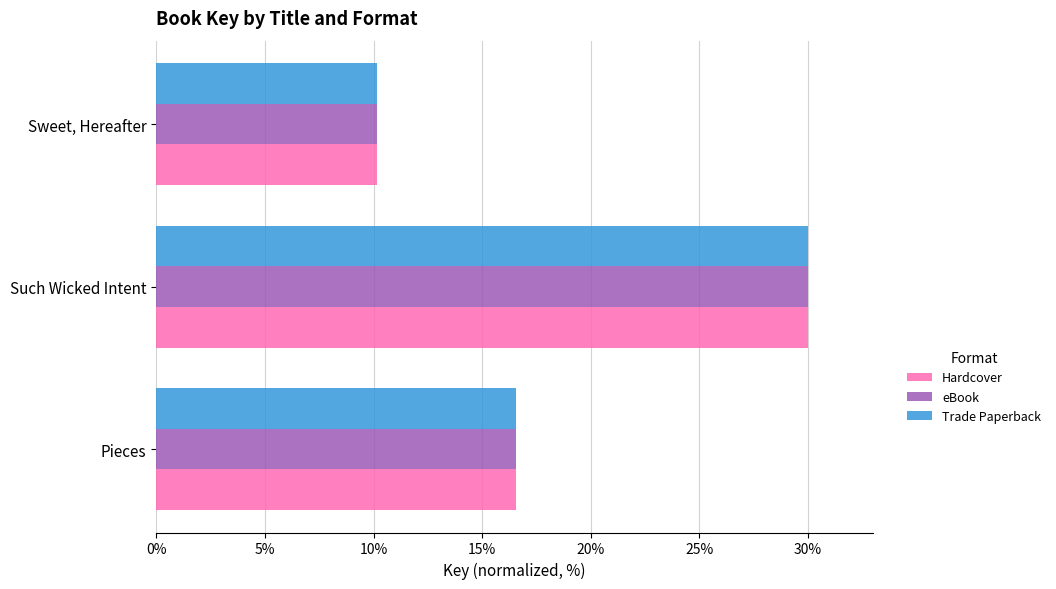

Where is Hardcover nearest to the value 20?

Pieces